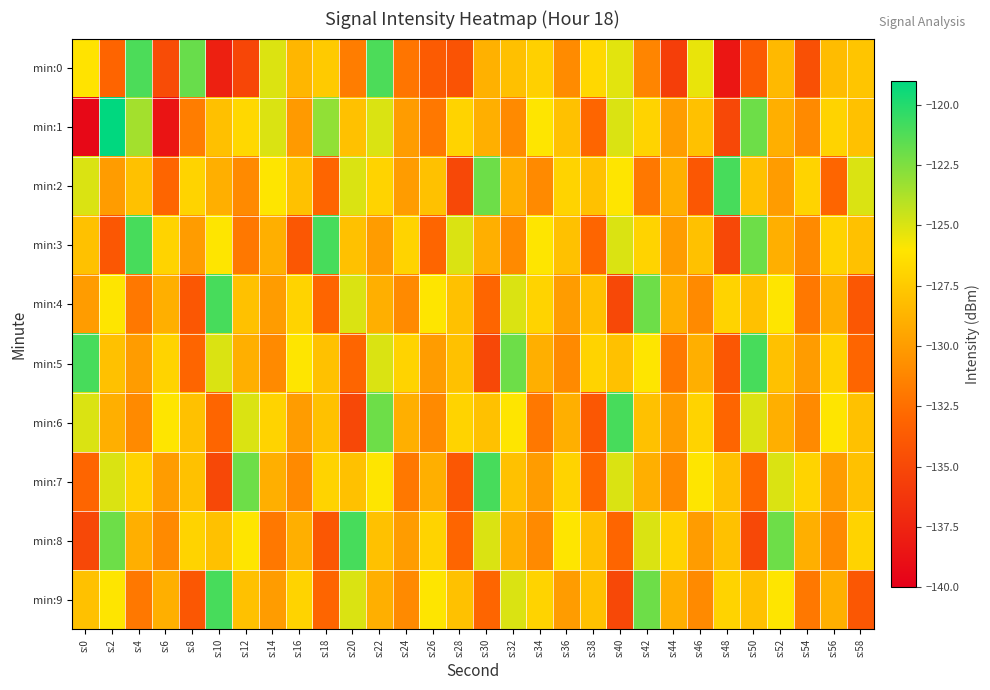

At how many categories does at least one series exceed -122?

12